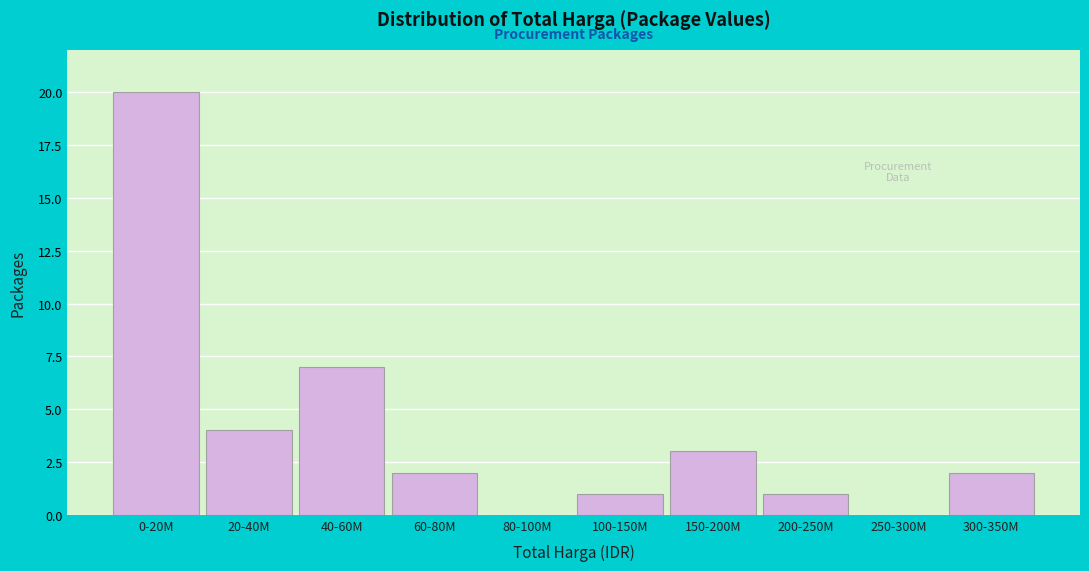

Reading left to right, transcribe all the data shown in this chart.

0-20M=20	20-40M=4	40-60M=7	60-80M=2	80-100M=0	100-150M=1	150-200M=3	200-250M=1	250-300M=0	300-350M=2